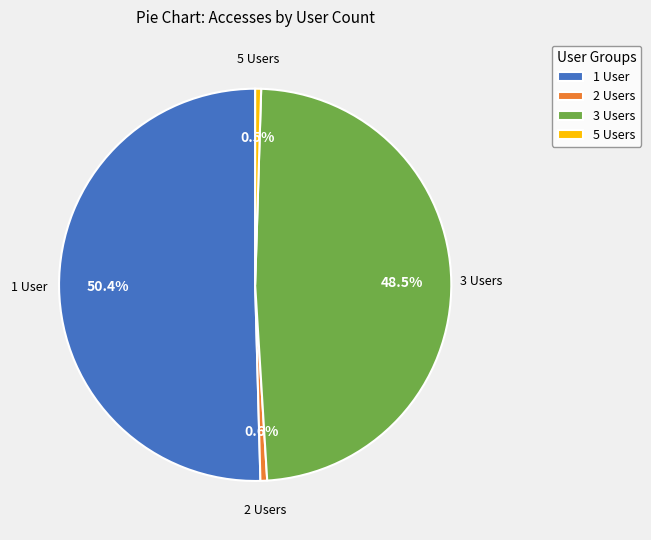

What is the total percentage of 1 User and 2 Users?

51.0%